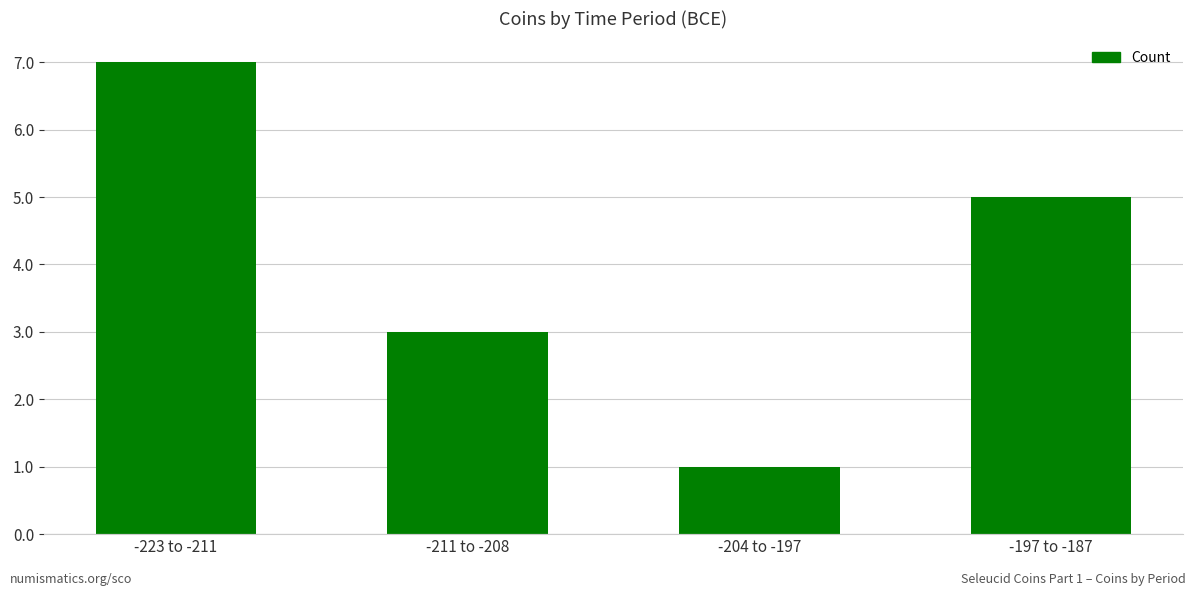

Read the value at -211 to -208.

3